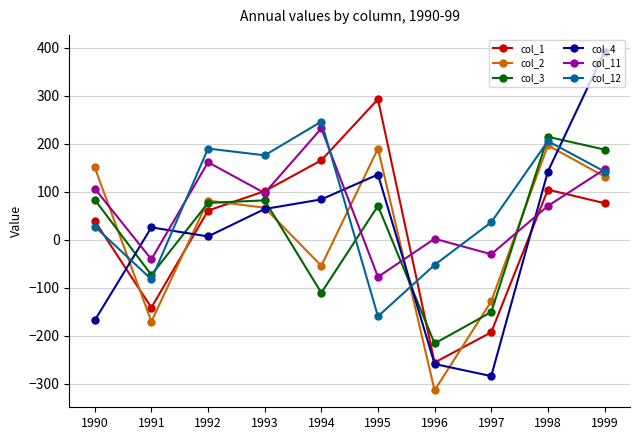

How many data points in col_4 are less than 63?

5